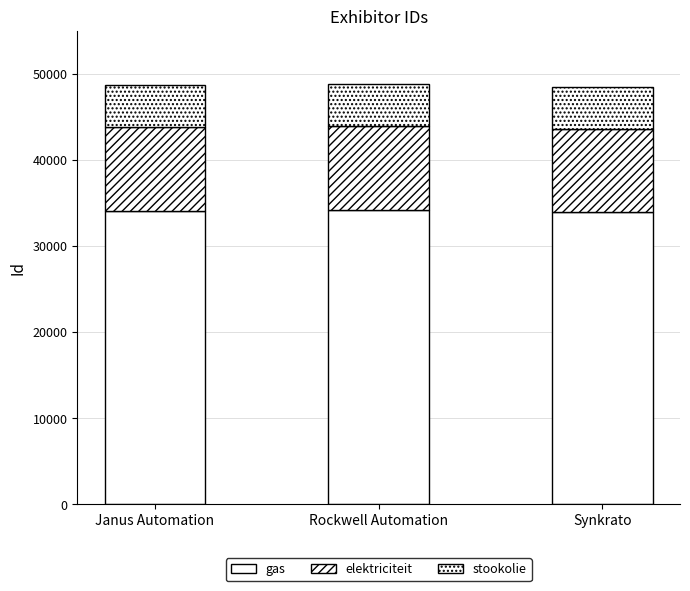

What is the difference between the maximum and minimum values in the gas series?

230